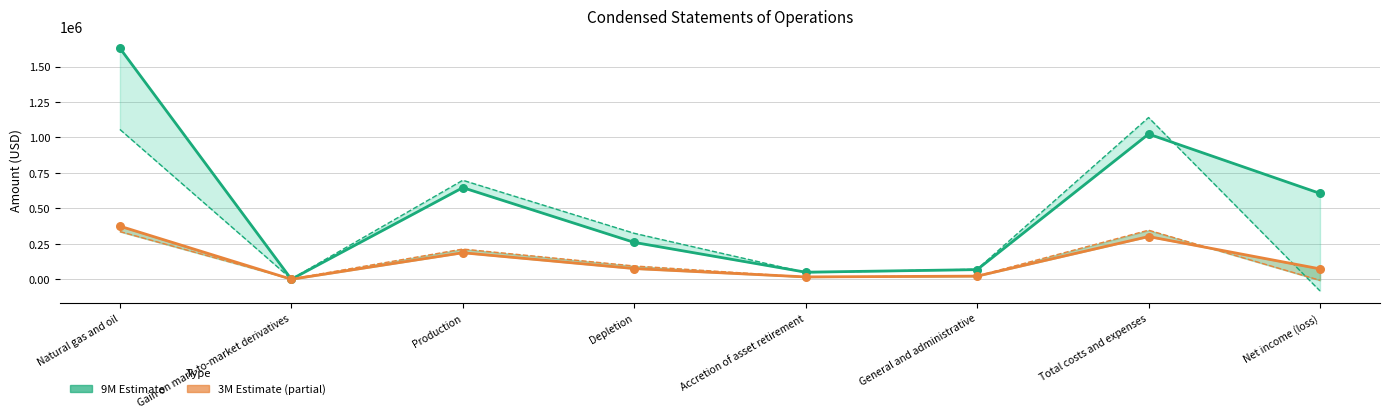

Is the value of 9M 2017 at Gain on mark-to-market derivatives greater than the value of 3M 2016 at General and administrative?

No